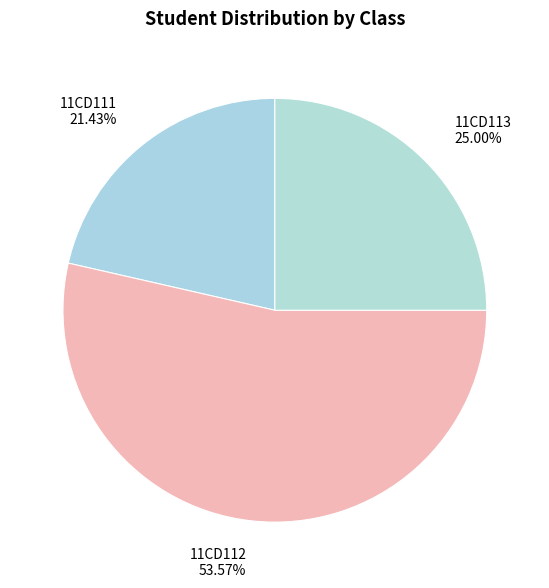

To the nearest percent, what is the difference between the 11CD113 and 11CD111 slice percentages?

4%